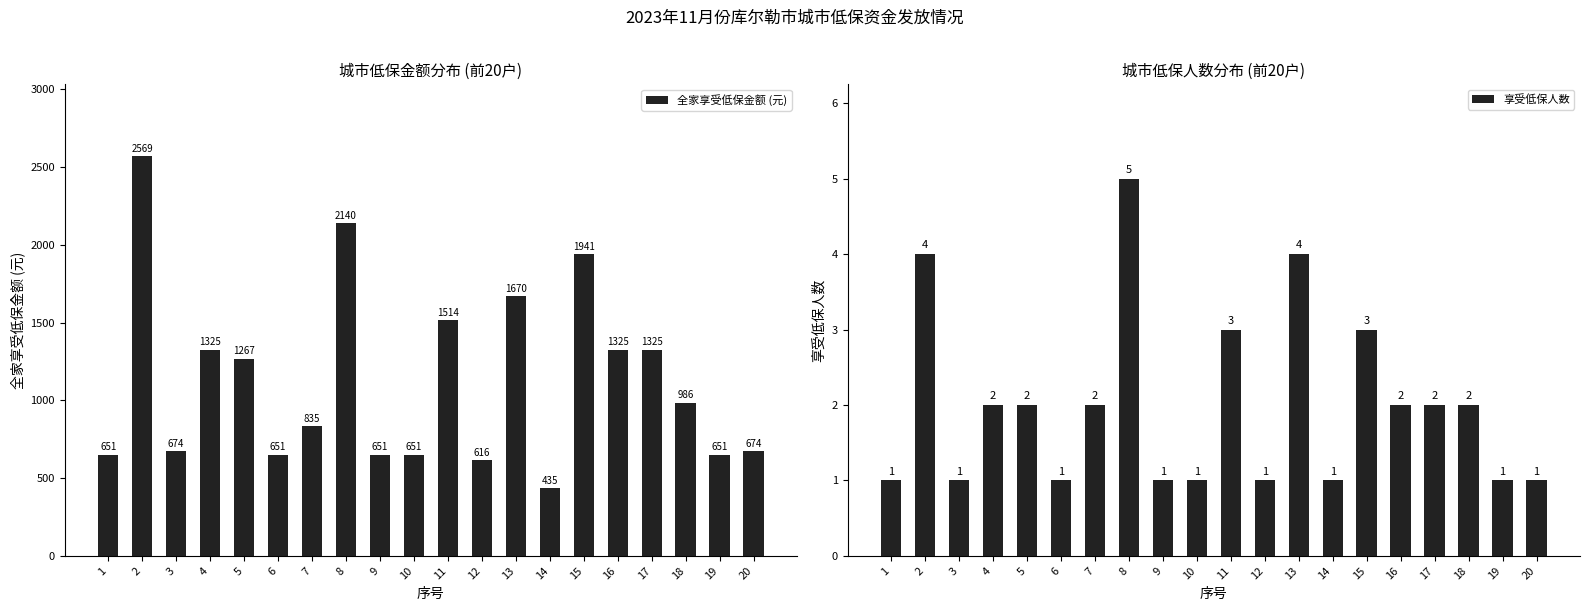

Rank the series by their maximum value, from lowest to highest.

享受低保人数, 全家享受低保金额 (元)